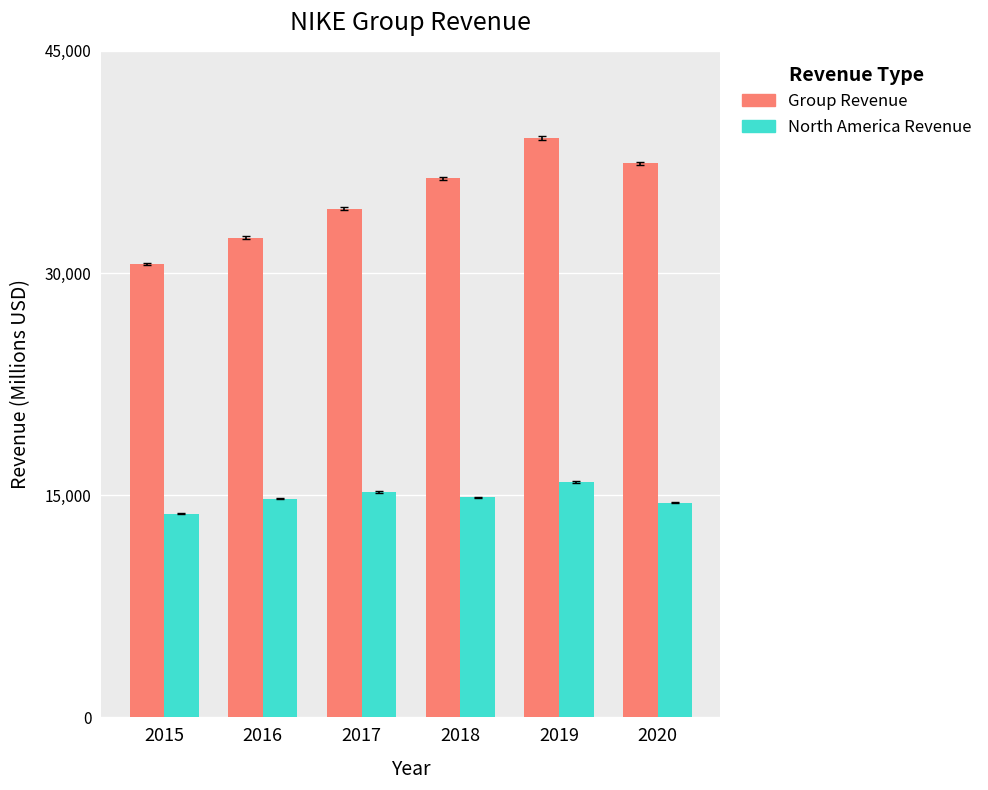

True or false: North America Revenue has a value of 15902 at 2019.

True